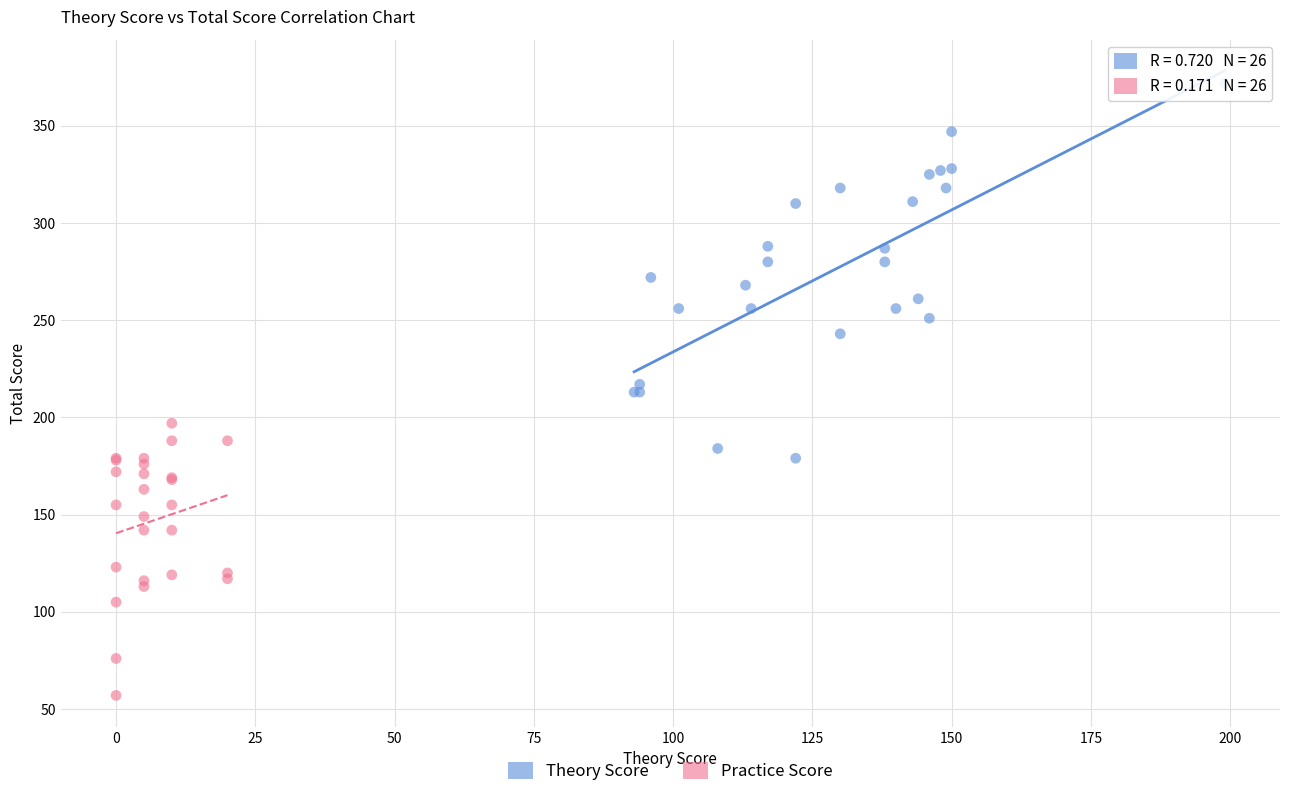

Which series contains the highest Y value?

Theory Score